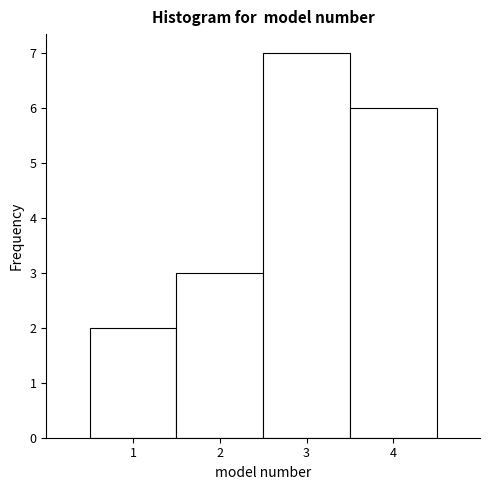

How tall is the bar that spans 0.5 to 1.5 on the x-axis? The values are not printed on the chart, so give them approximately, as read against the axis.

2